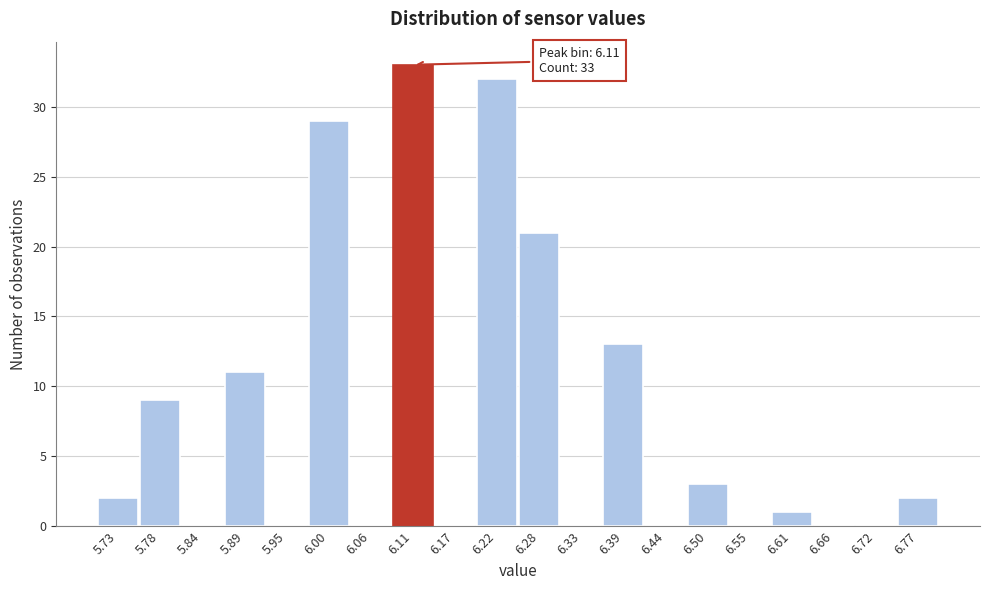

Over which range of the x-axis is the bar tallest?

6.085 to 6.140